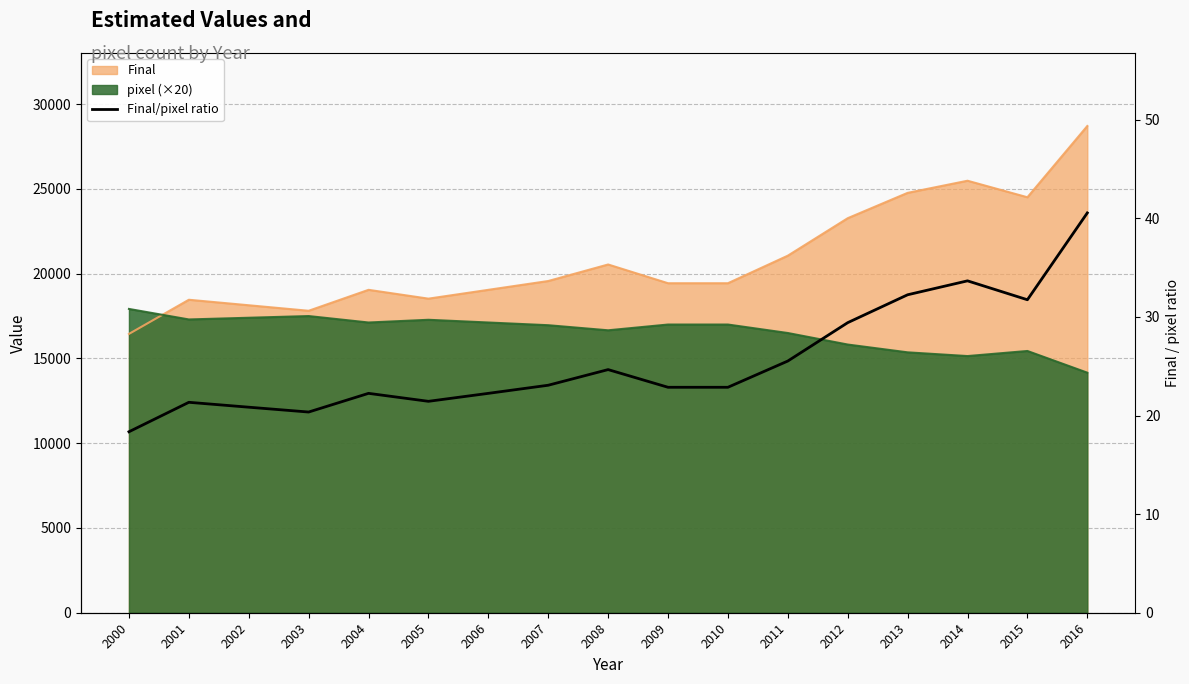

At which category does the chart reach its peak across all series?

2016